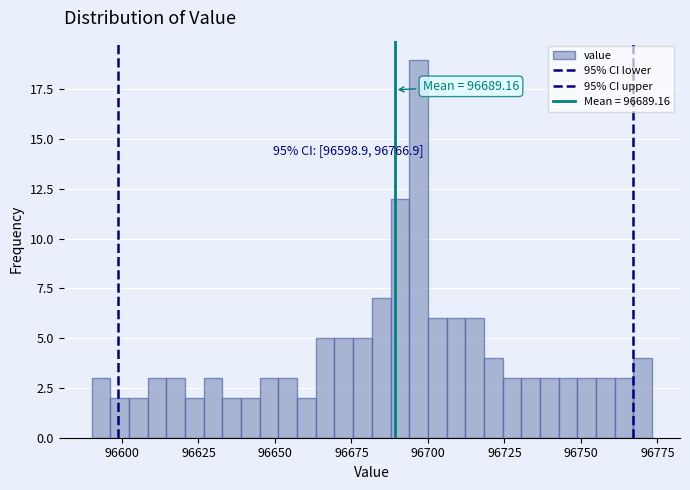

Read against the x-axis, roughly where is the centre of the tallest bar?

96695